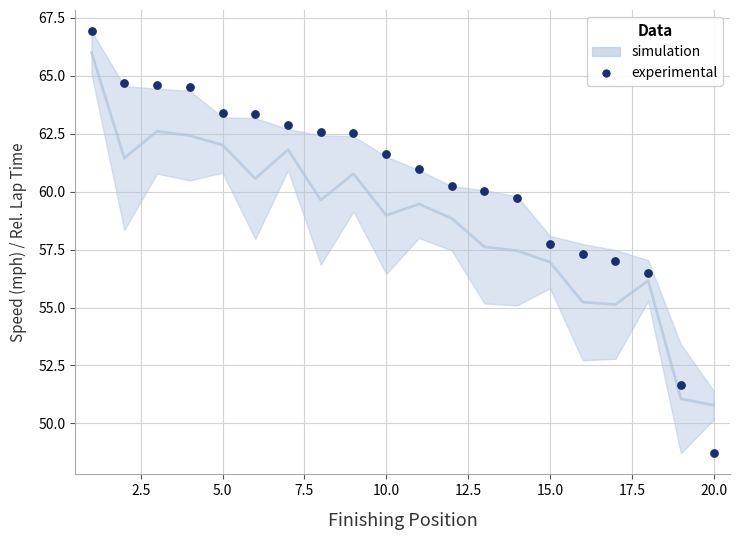

What is the range of Y values (max minus min)?

18.2